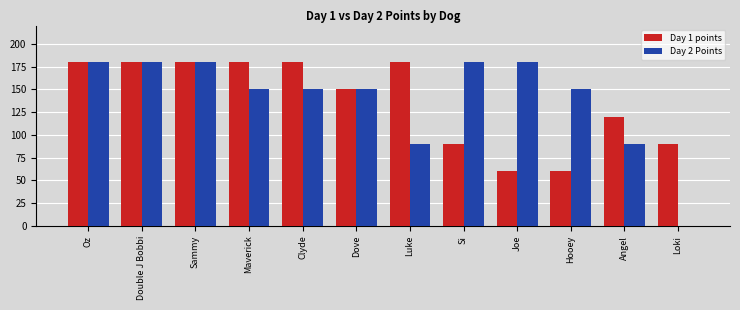

Does the chart contain stacked bars?

No